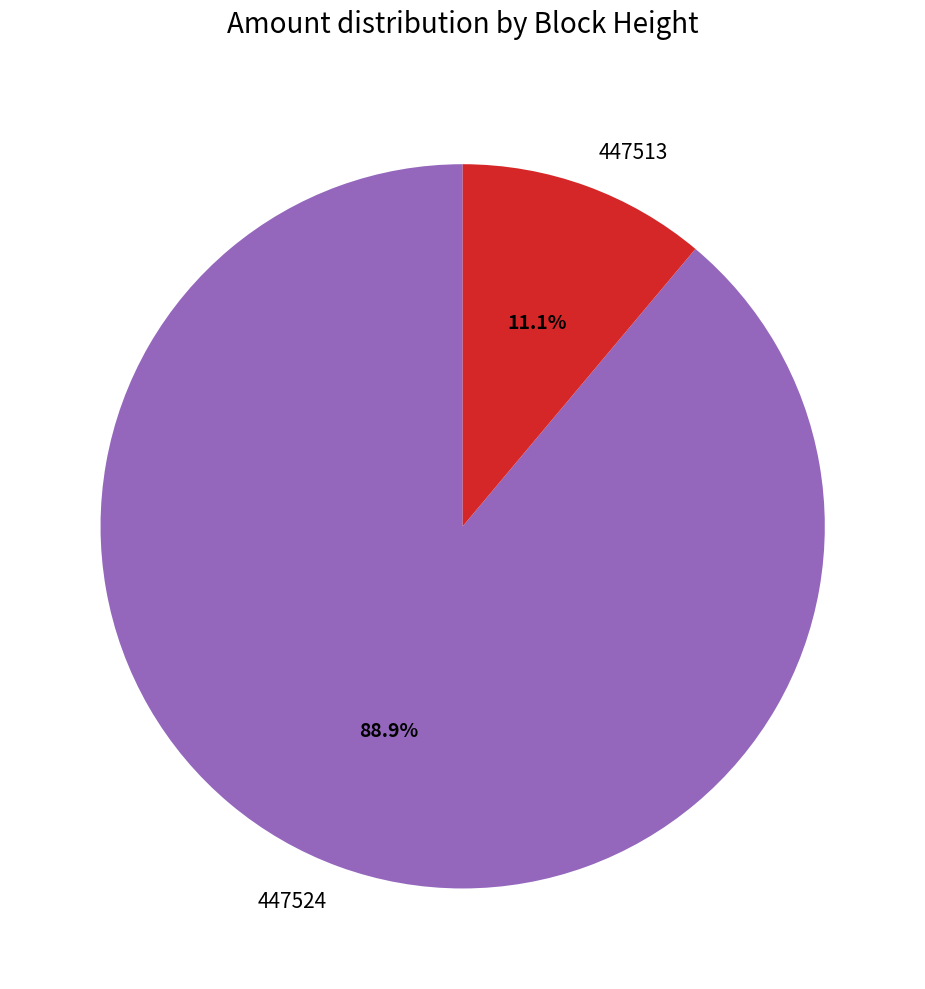

Does any single category account for the majority?

Yes